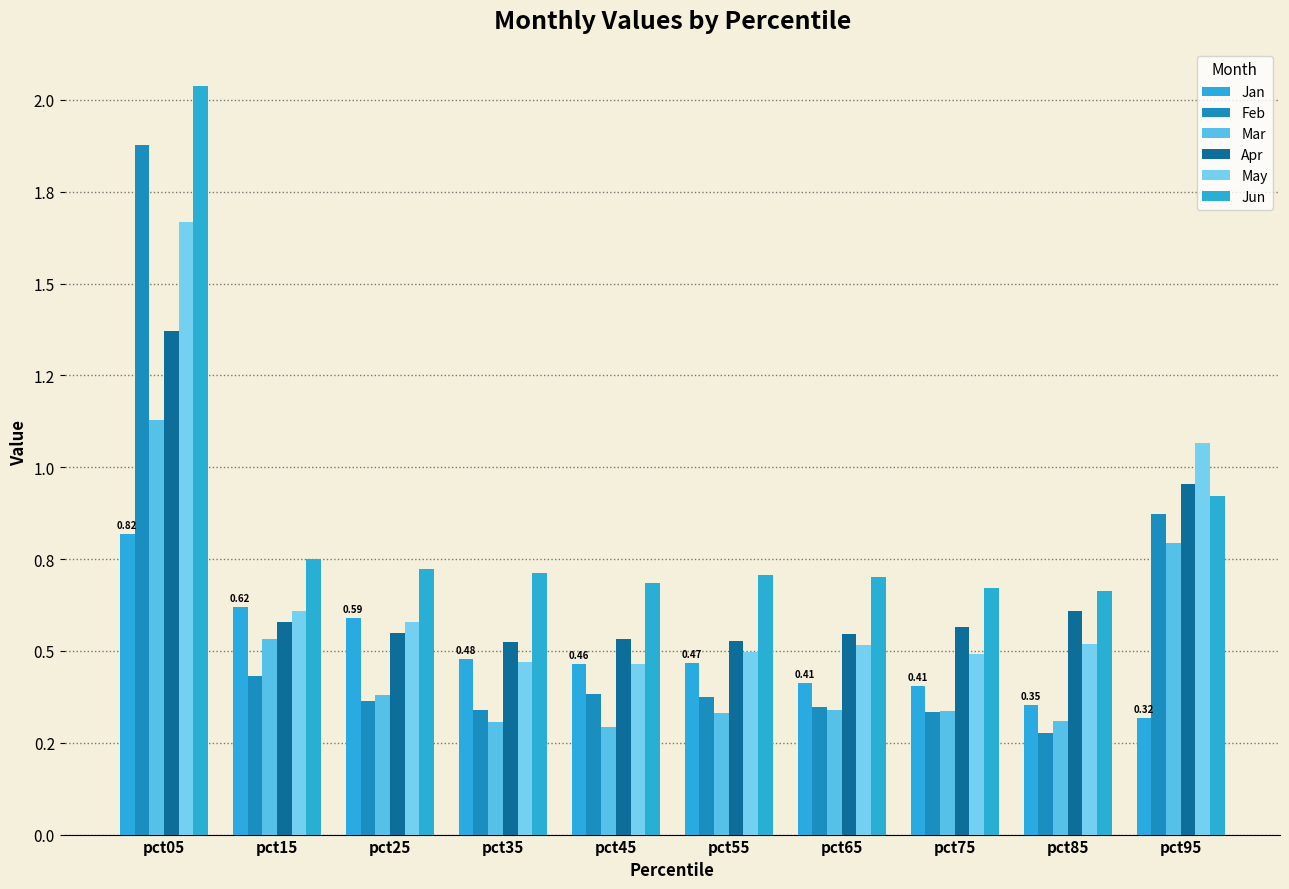

Rank the series by their maximum value, from highest to lowest.

Jun, Feb, May, Apr, Mar, Jan